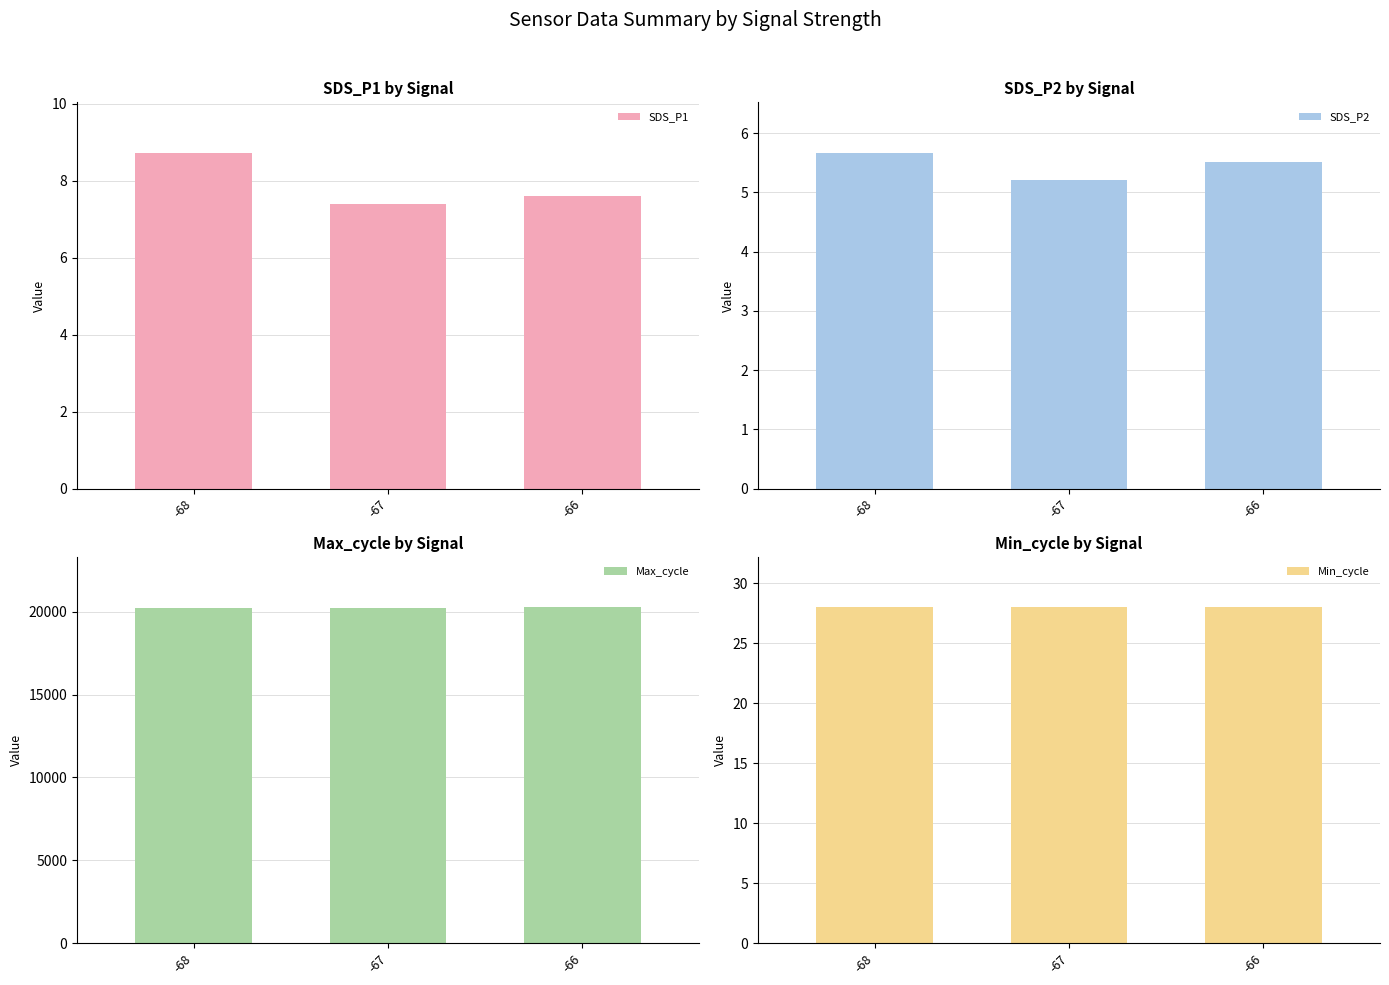

How many series are shown in this chart?

4